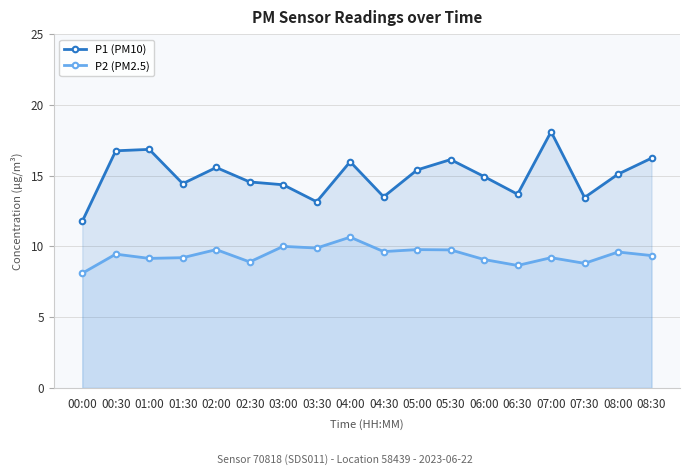

What is the label of the 8th point from the left?

03:30